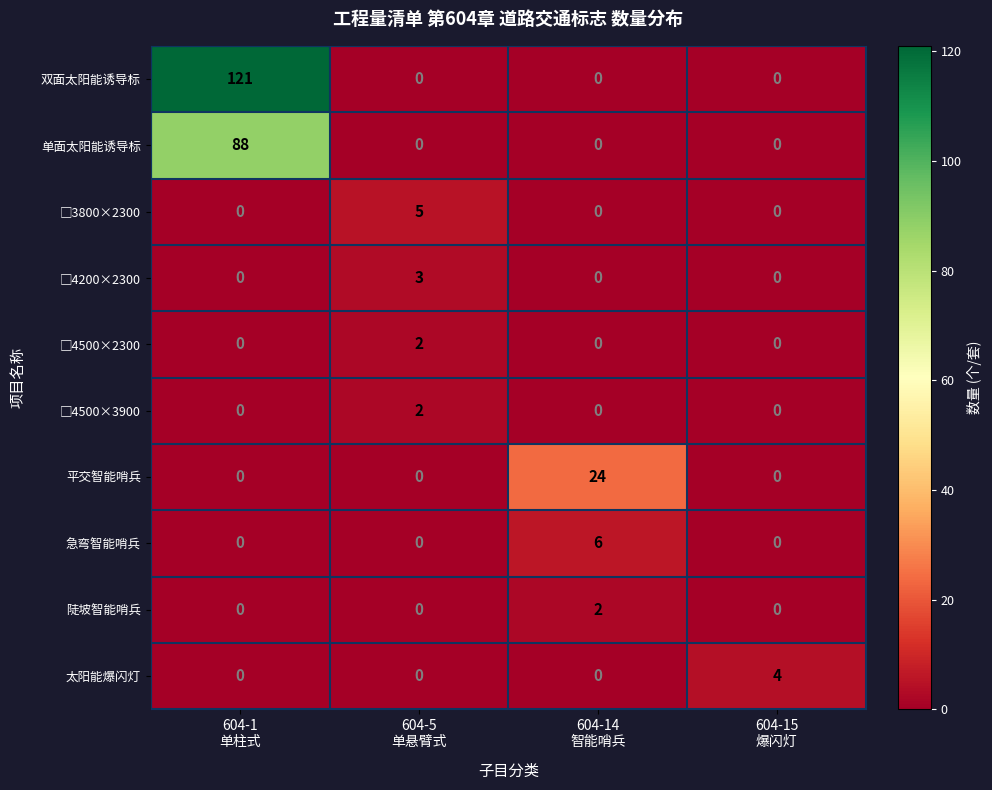

Which series has the largest total across all categories?

双面太阳能诱导标